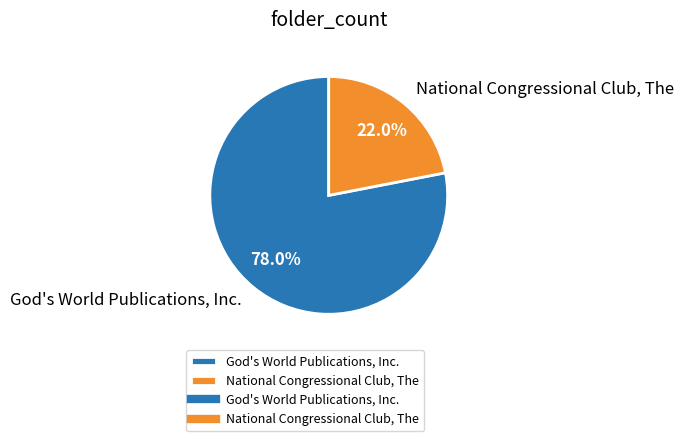

Which slice is the smallest?

National Congressional Club, The